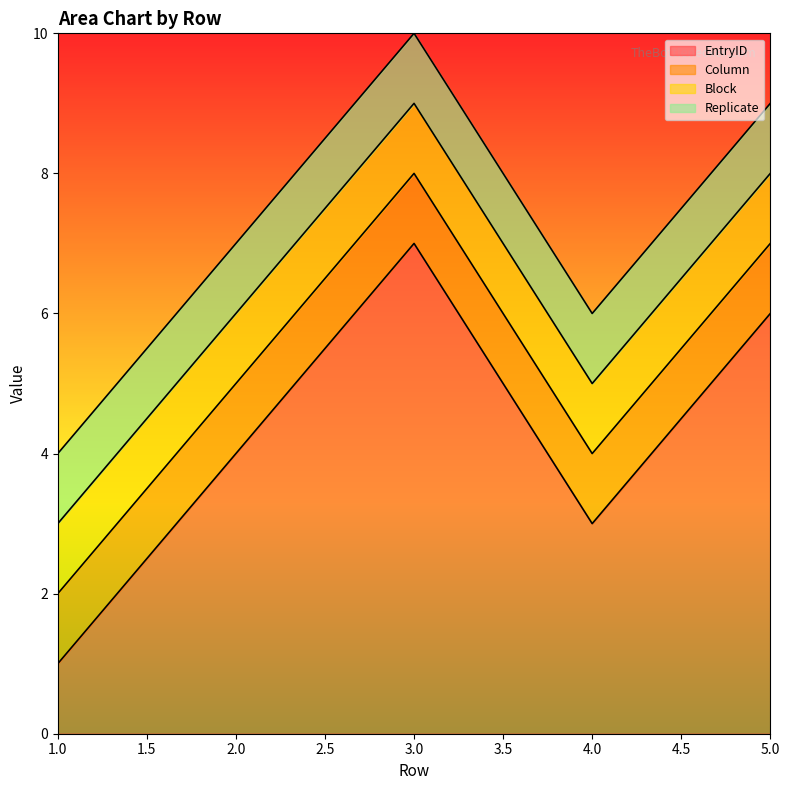

How many values in the EntryID series are below 4?

2